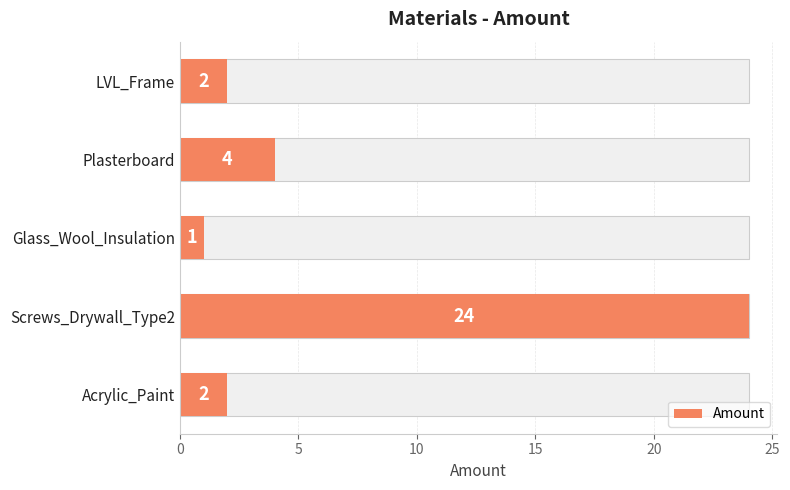

What is the value of the 1st bar from the left?

2